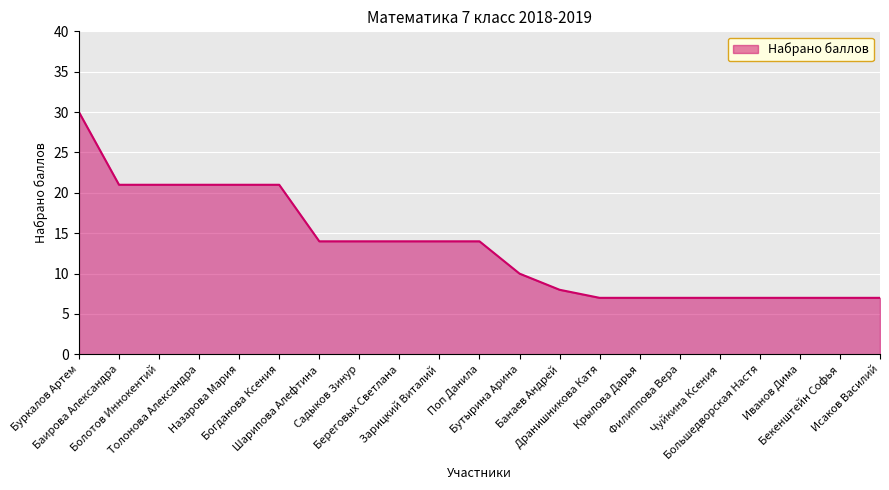

What is the difference between the maximum and minimum values?

23